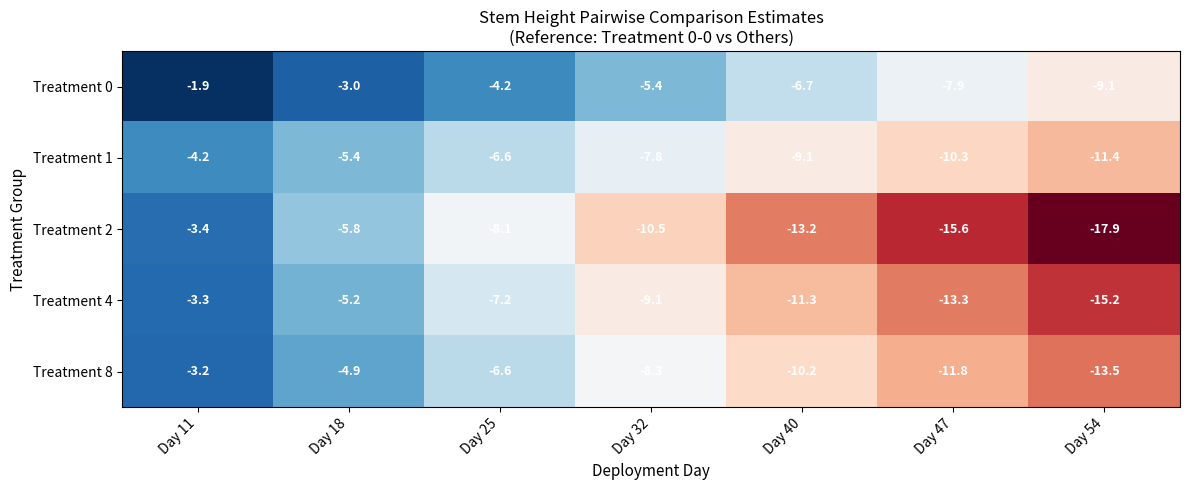

What is the difference between the Treatment 2 values at Day 40 and Day 25?

5.1